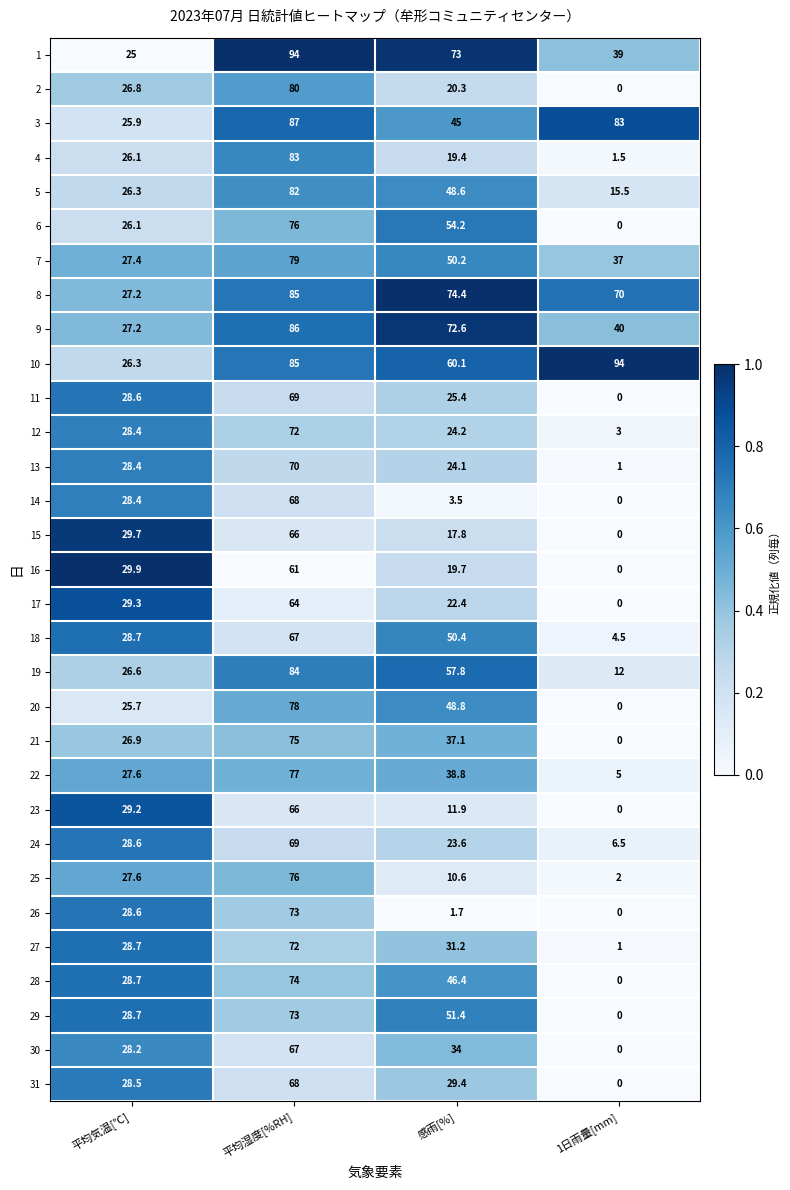

Which series has the largest total across all categories?

10